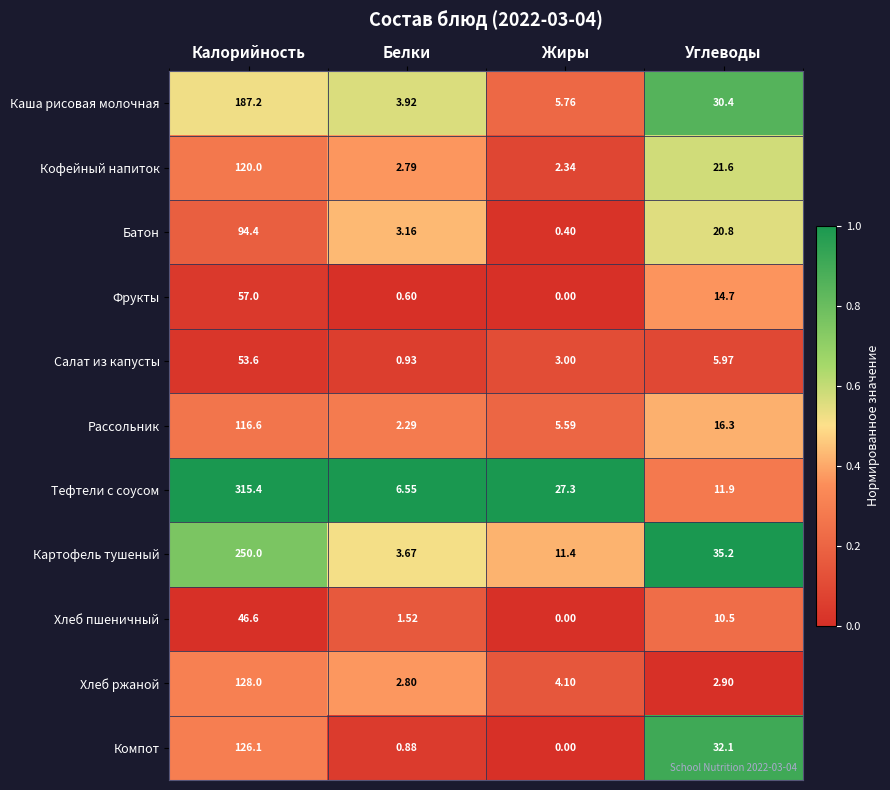

What is the total value across all series at Калорийность?

1494.9